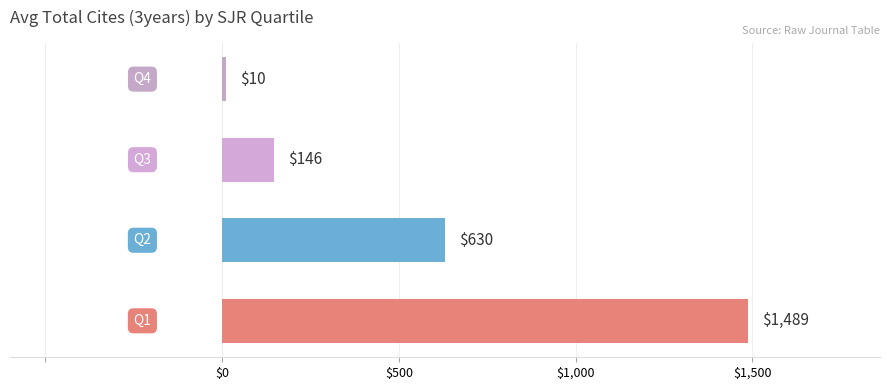

What is the difference between the second highest and second lowest values?

484